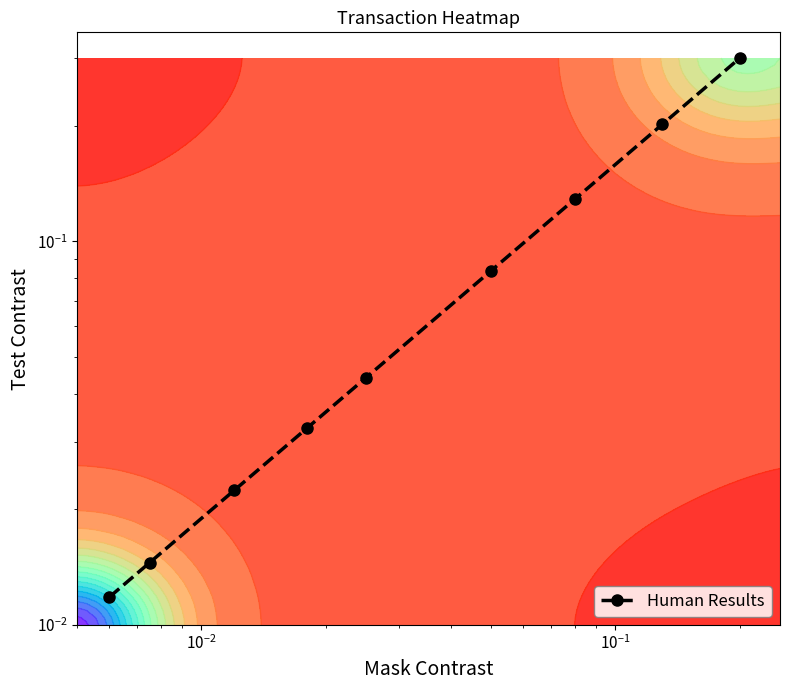

What is the sum of all values?

0.8